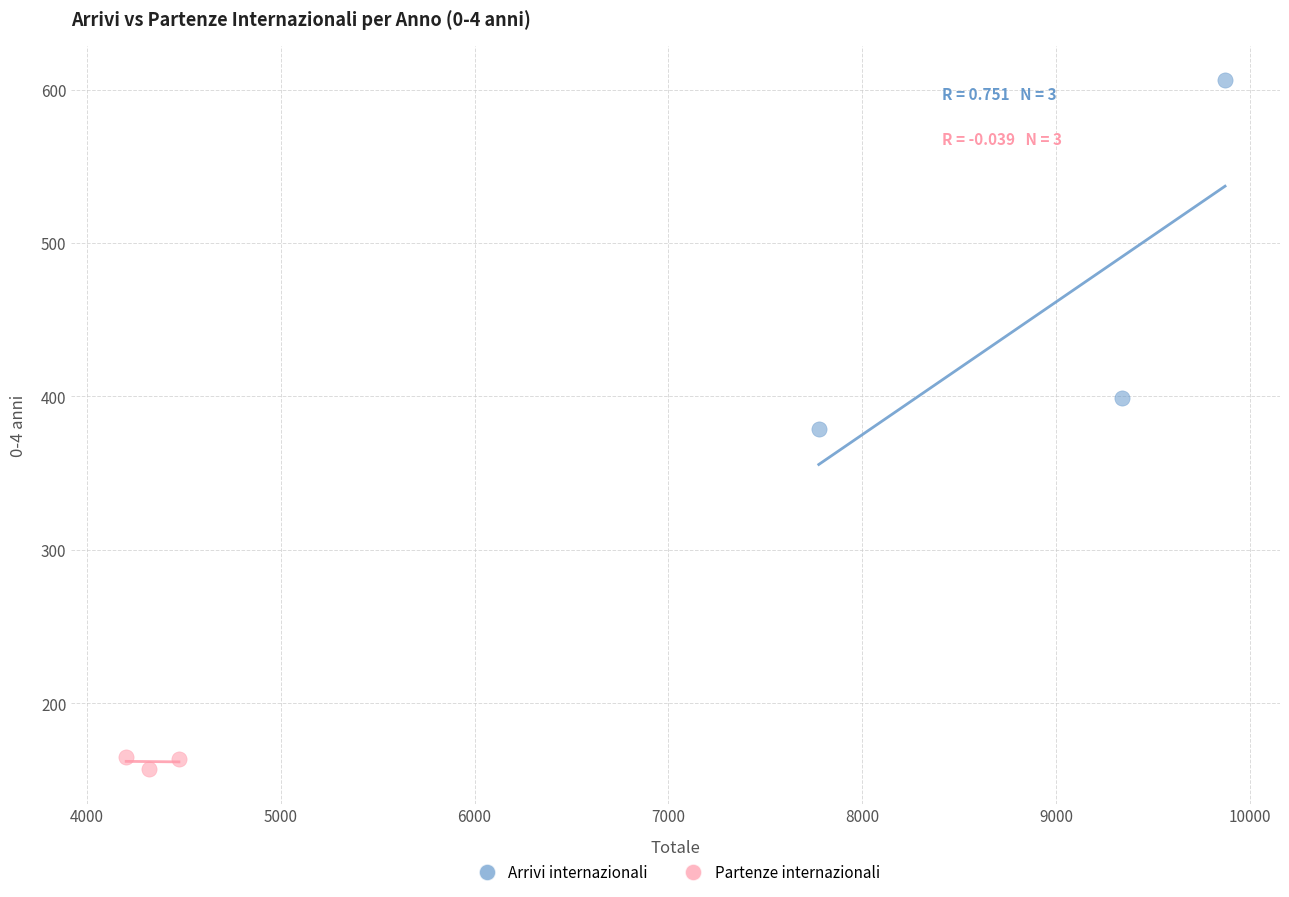

What are all the series names shown in the legend?

Arrivi internazionali, Partenze internazionali